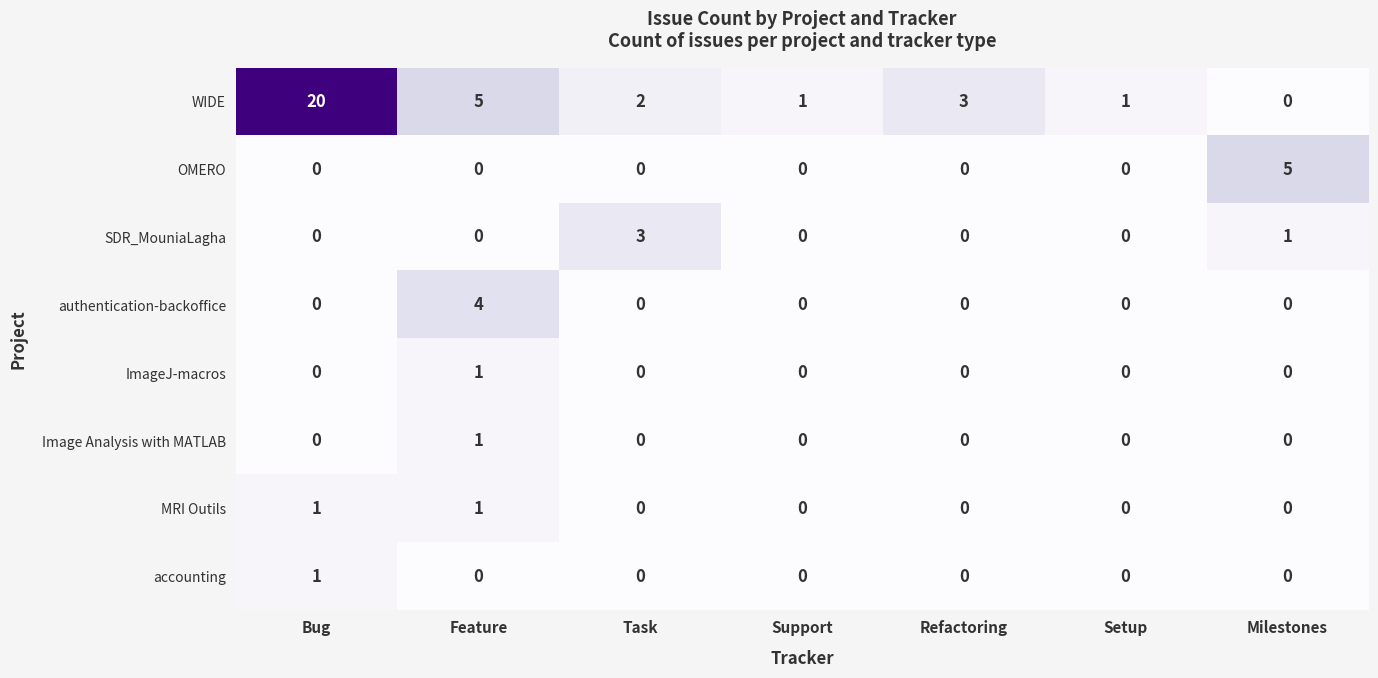

Which series changed the most between Task and Support?

SDR_MouniaLagha